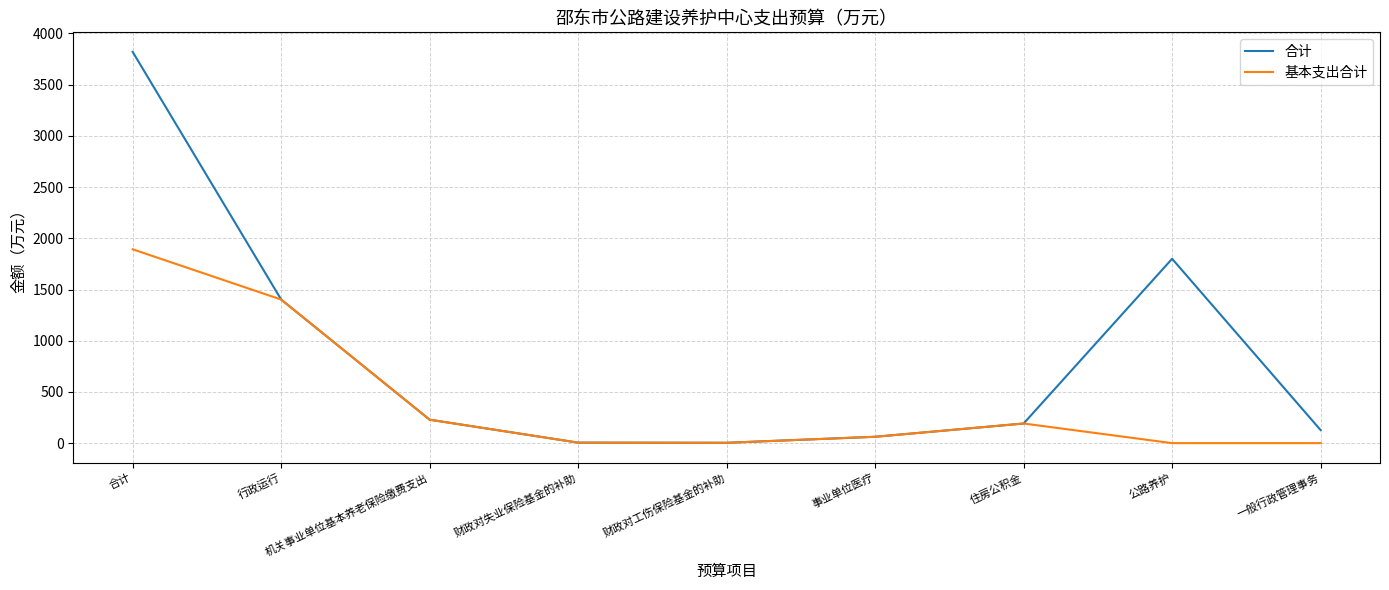

At which category does the chart reach its peak across all series?

合计